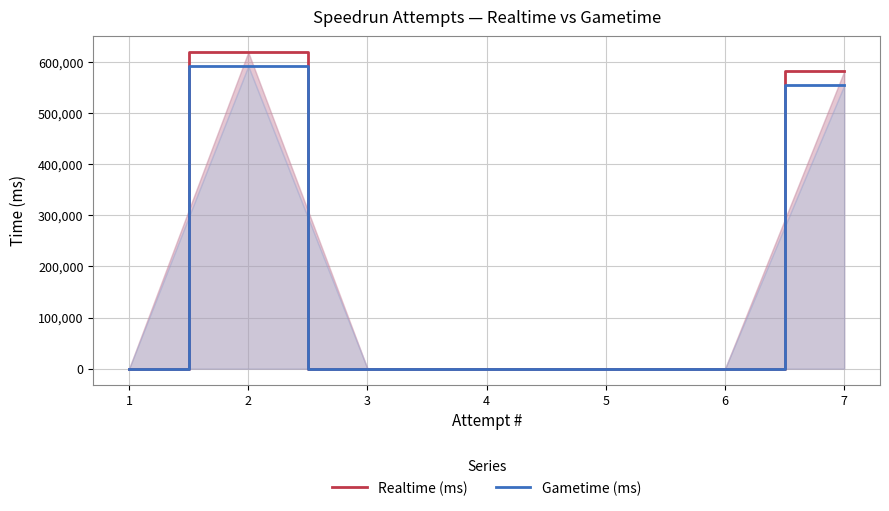

Where is Gametime (ms) nearest to the value 295745?

7